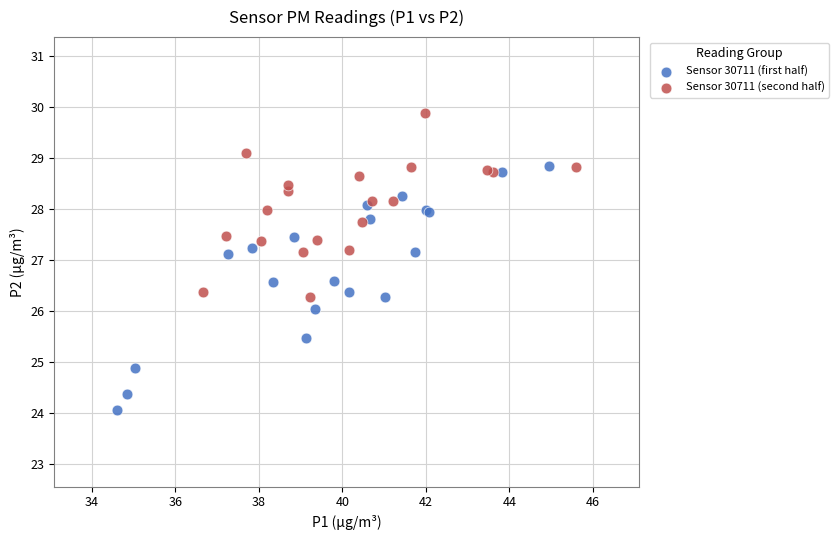

Which series contains the highest Y value?

Sensor 30711 (second half)